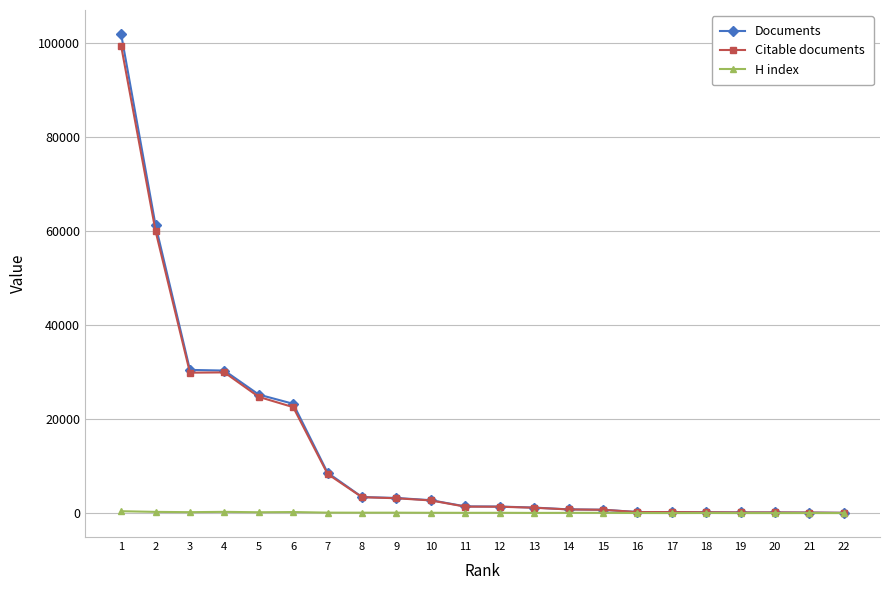

Where does the Documents series first go above 1444?

1